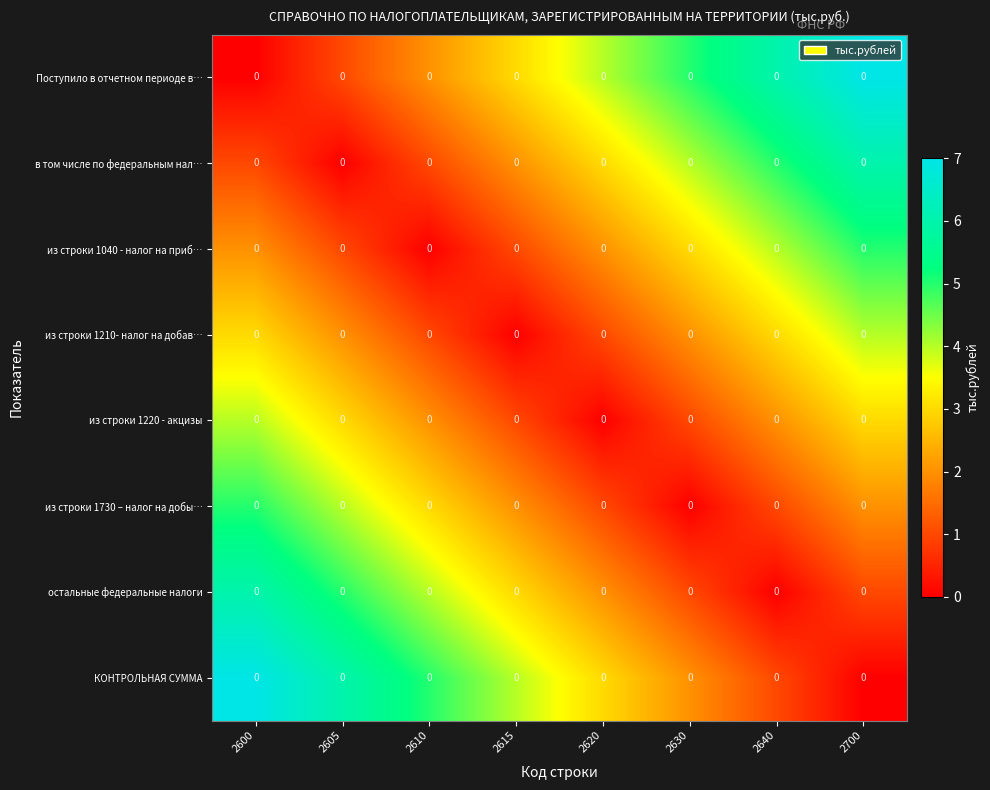

What is the difference between the highest and lowest values at 2605?

6